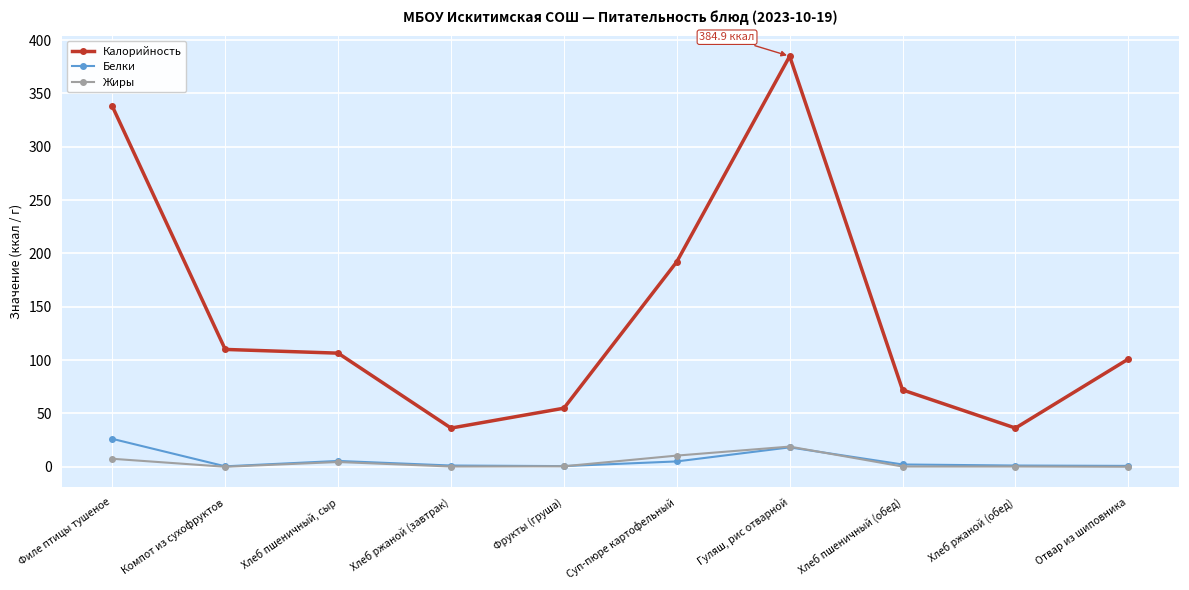

What is the value of the Жиры point at the 4th from the left?

0.2